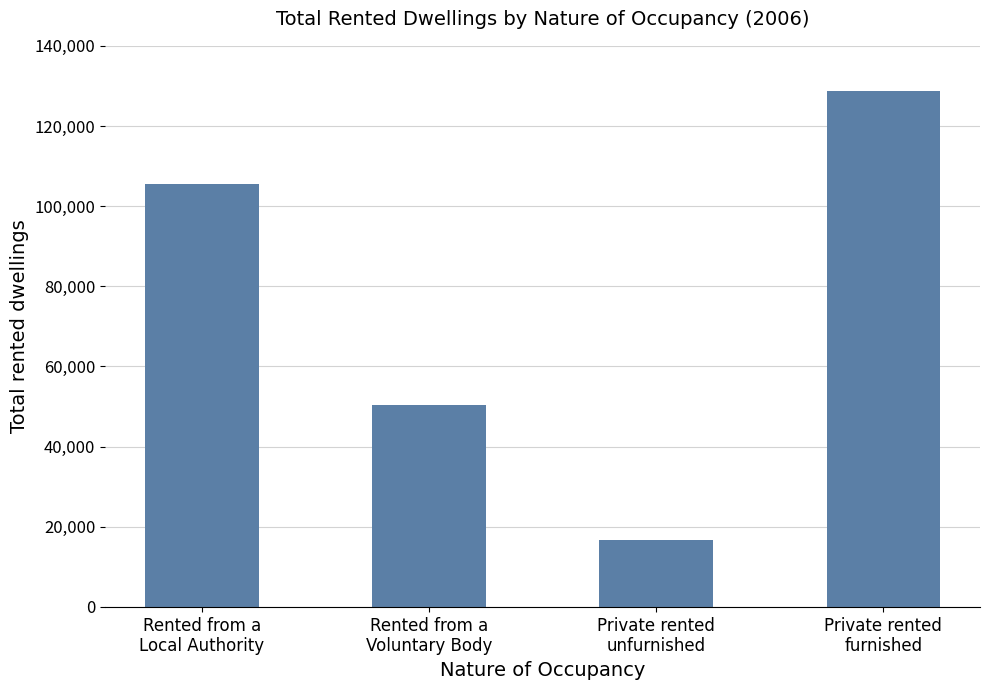

Reading right to left, what are all the values shown in this chart?

128696	16621	50480	105509